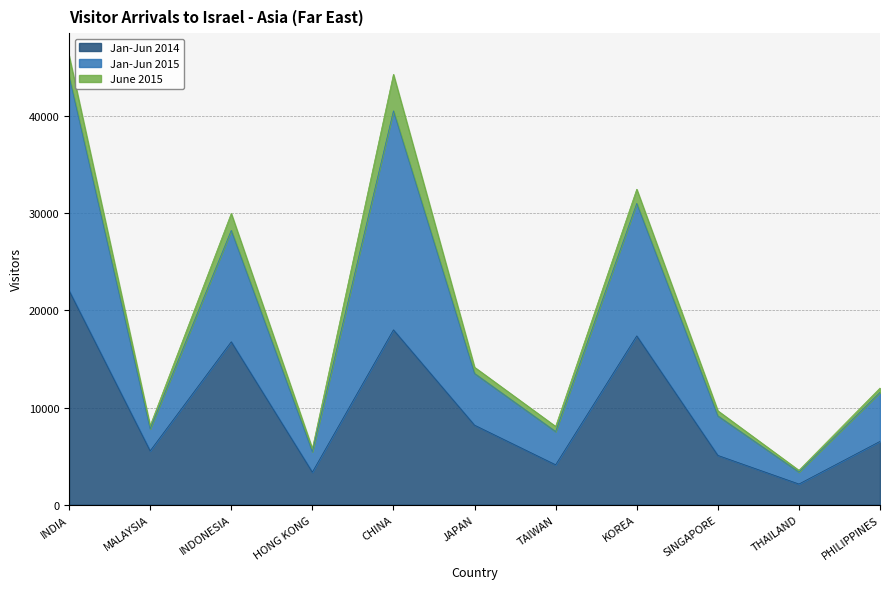

What are all the series names shown in the legend?

Jan-Jun 2014, Jan-Jun 2015, June 2015